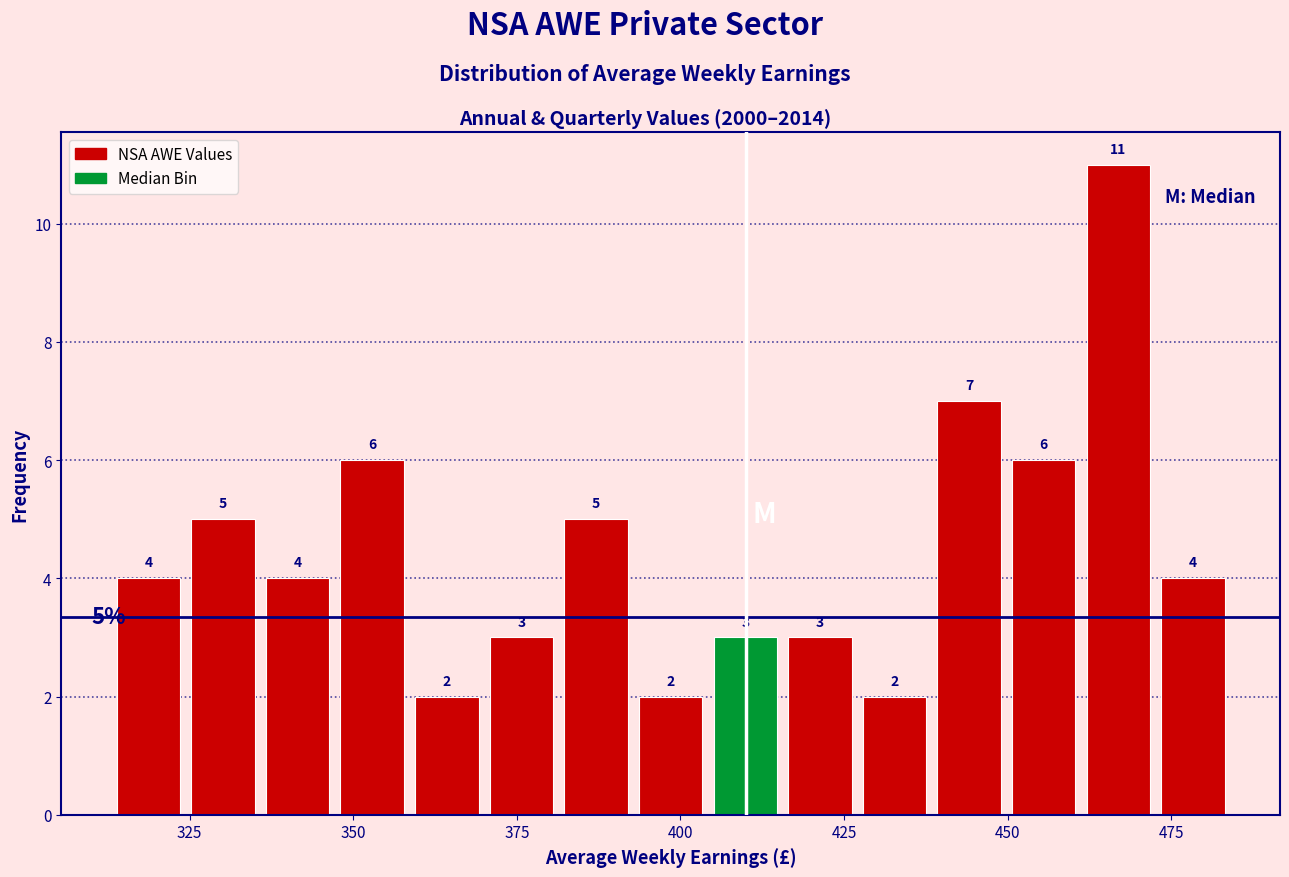

Read against the x-axis, roughly where is the centre of the tallest bar?

465